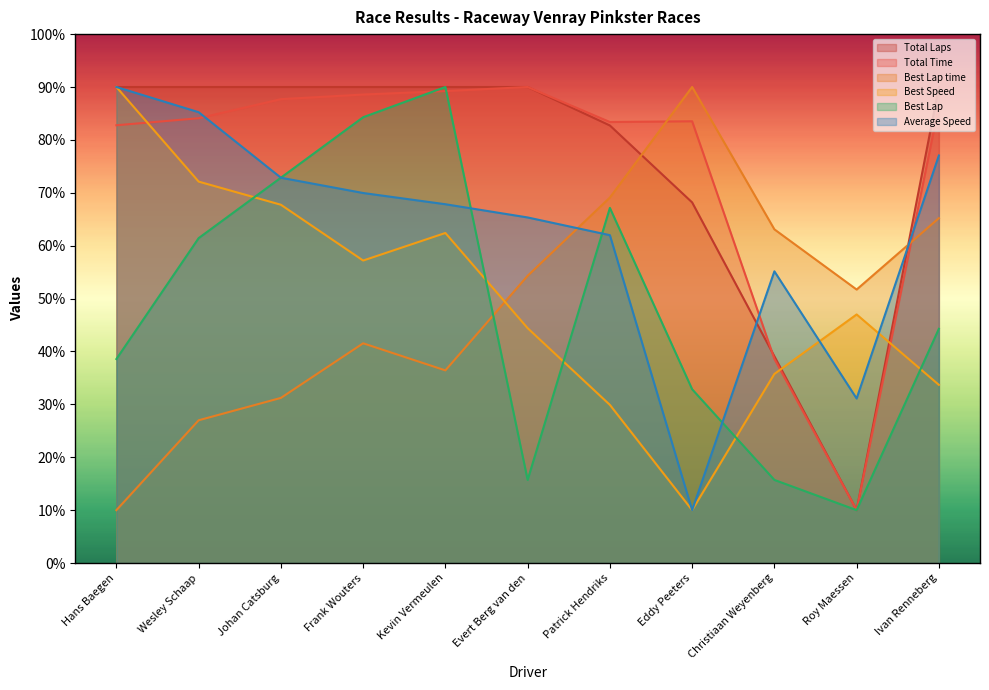

How many values in the Total Laps series are below 90?

4